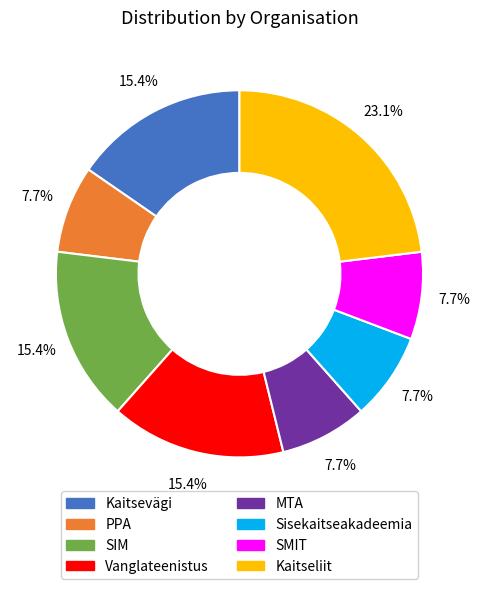

Count the number of slices in the pie.

8